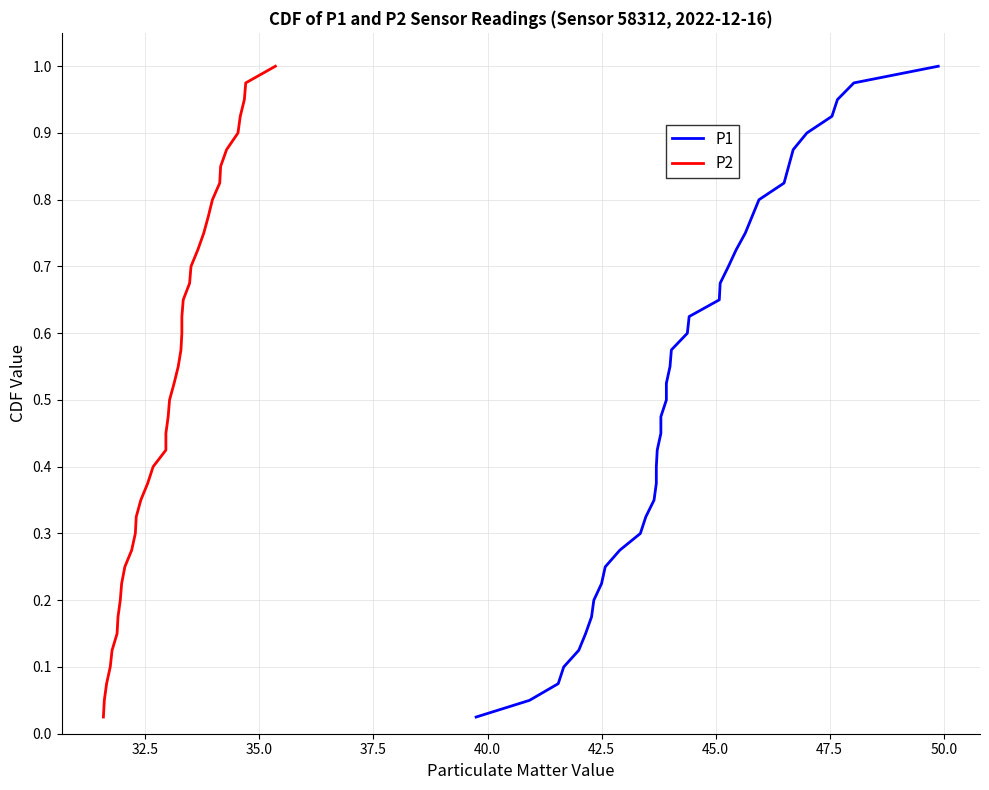

What is the difference between the maximum and minimum values in the P2 series?

1.0